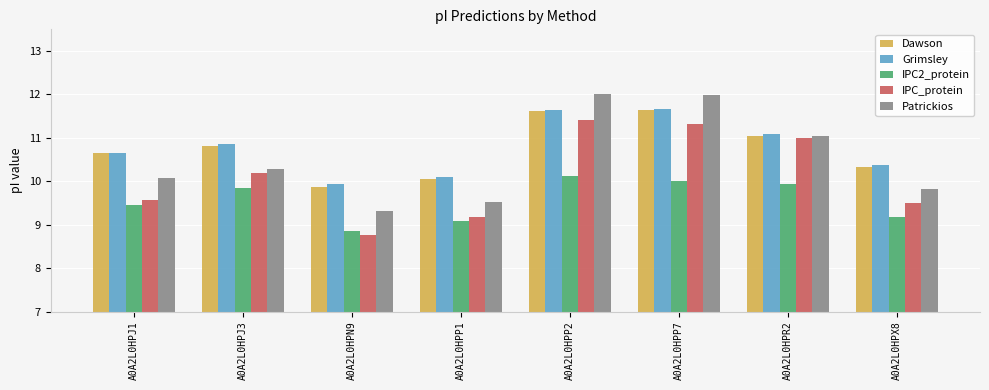

What is the label of the 3rd bar from the left?

A0A2L0HPN9